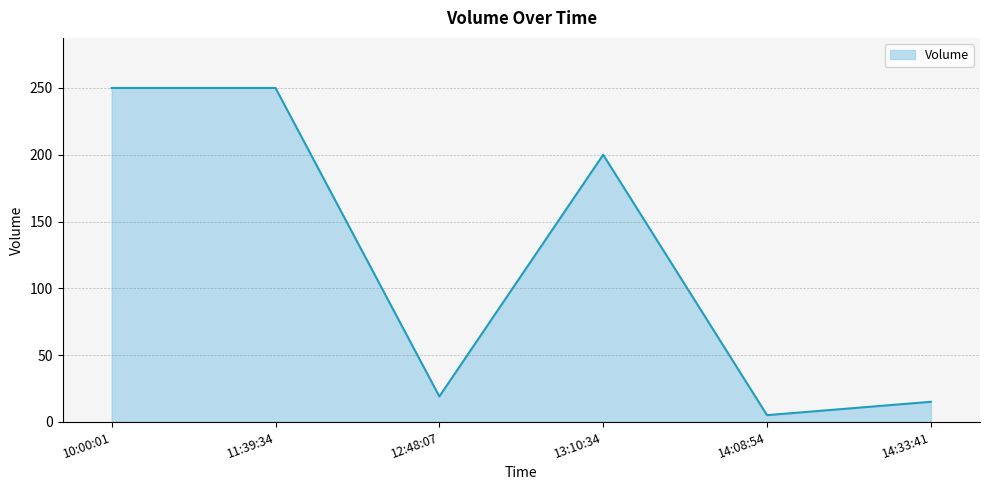

What is the sum of all values?

739